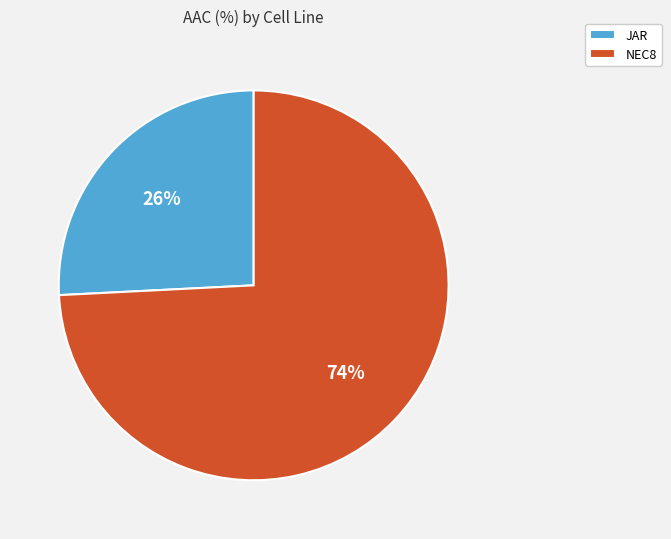

To the nearest percent, what percentage of the pie is JAR?

26%